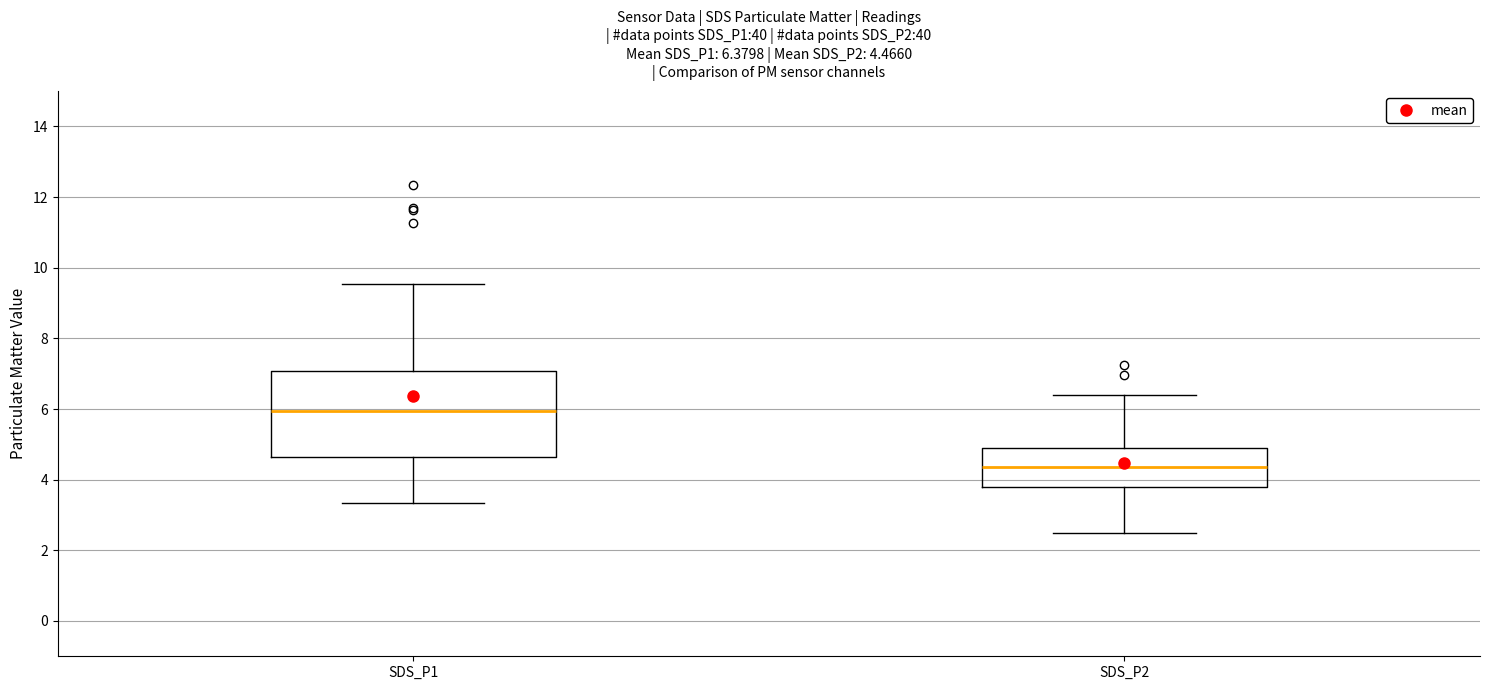

Which box is the tallest, from its lower edge to its upper edge?

SDS_P1